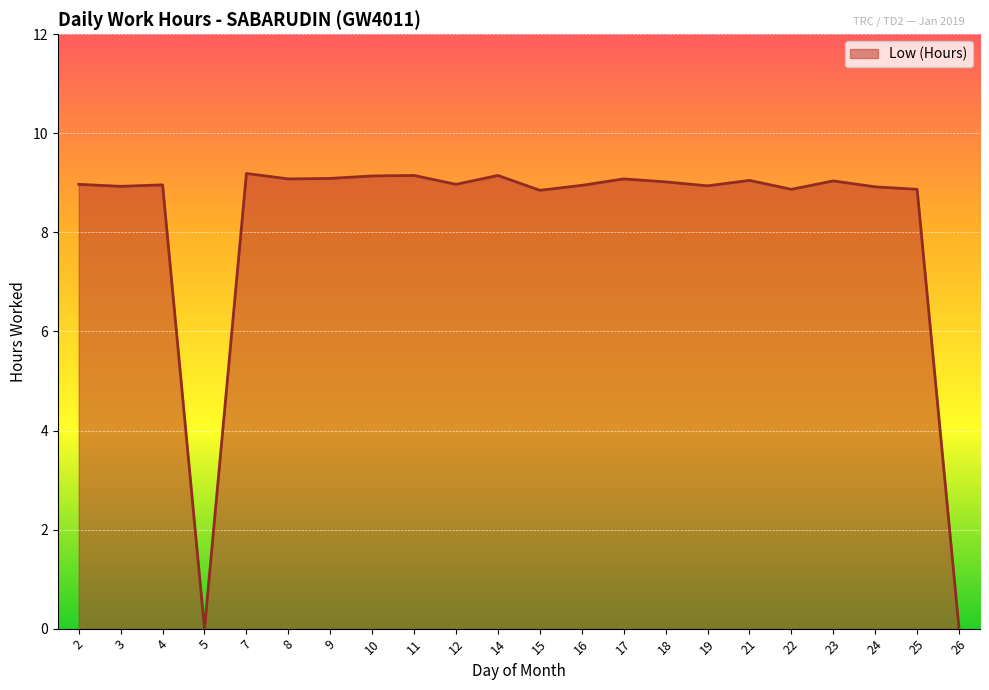

What is the ratio of the value at 14 to the value at 25?

1.0